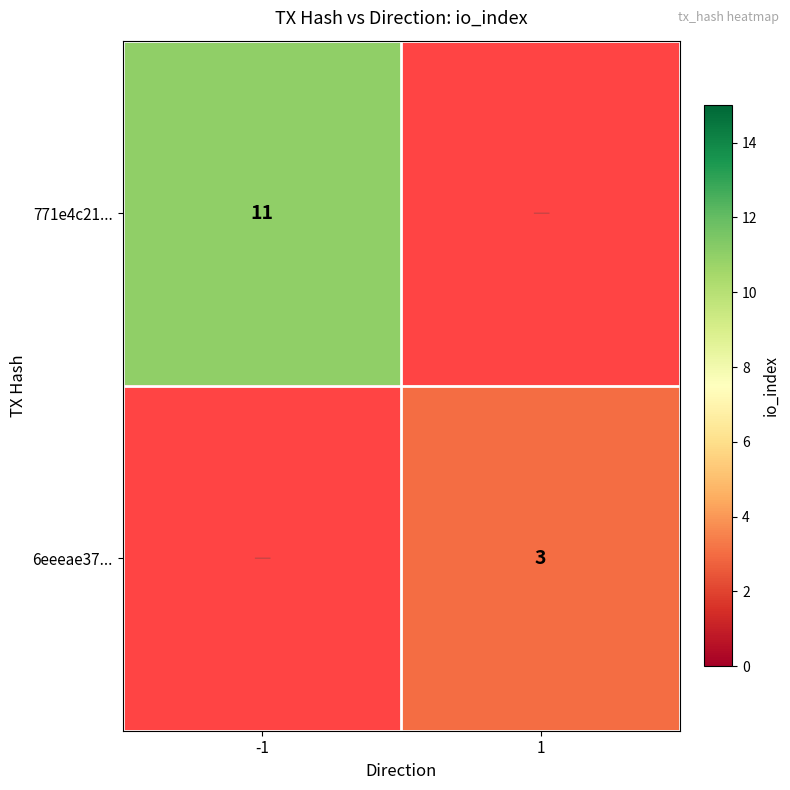

At how many categories does at least one series exceed 9?

1